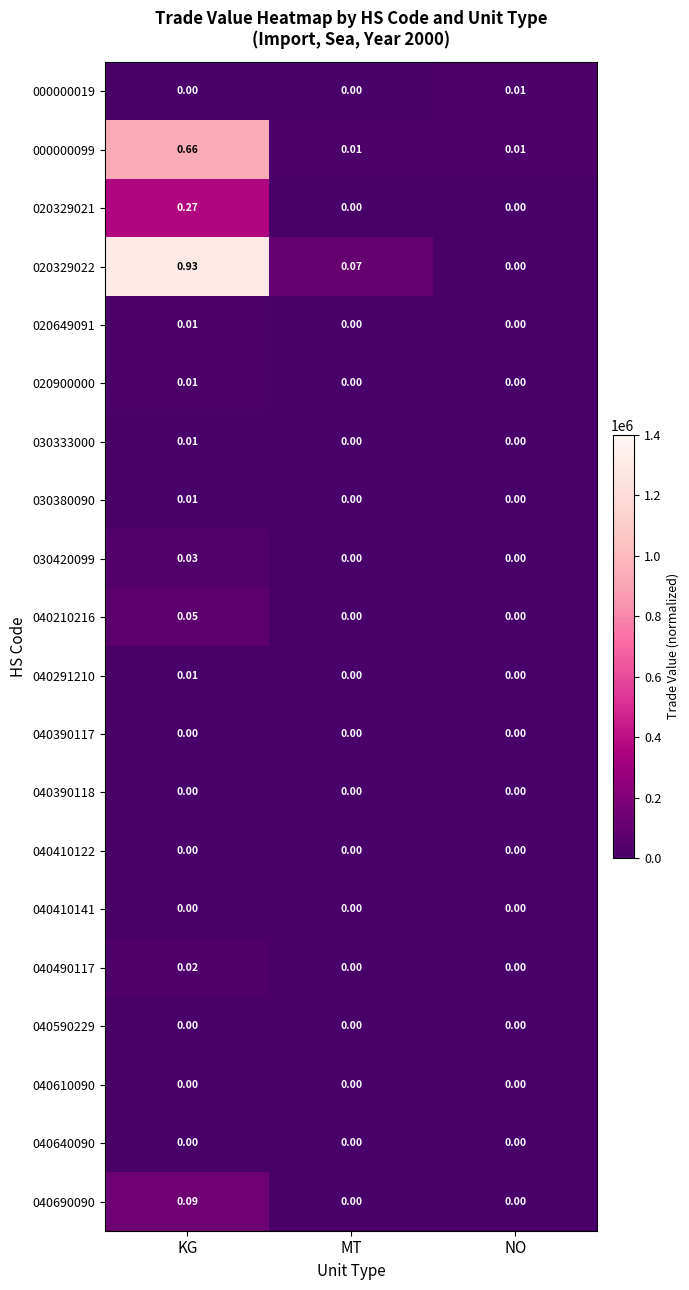

Which category has the highest value in the 040690090 series?

KG